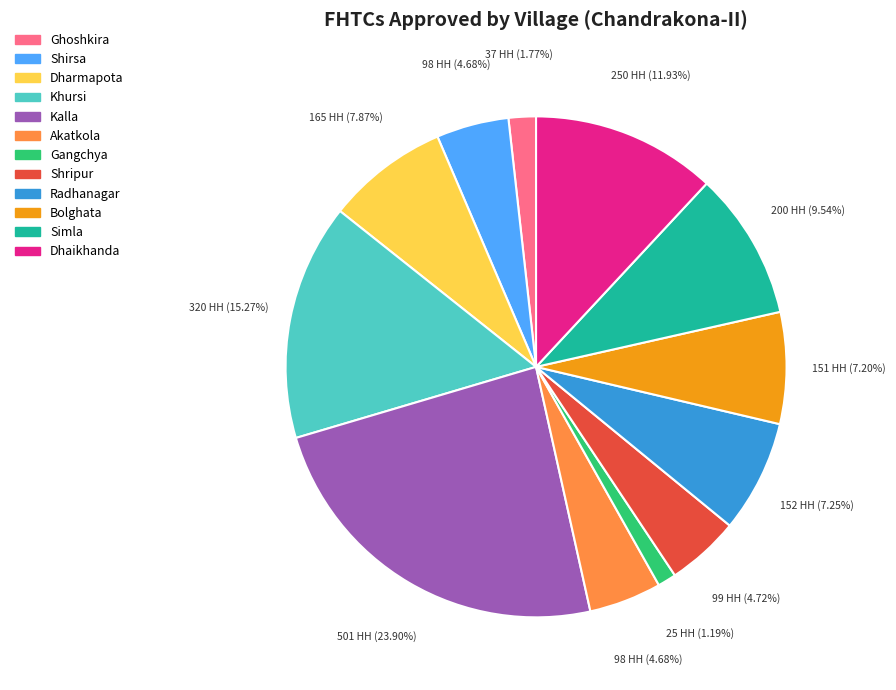

Is the sum of Radhanagar and Dhaikhanda greater than half?

No